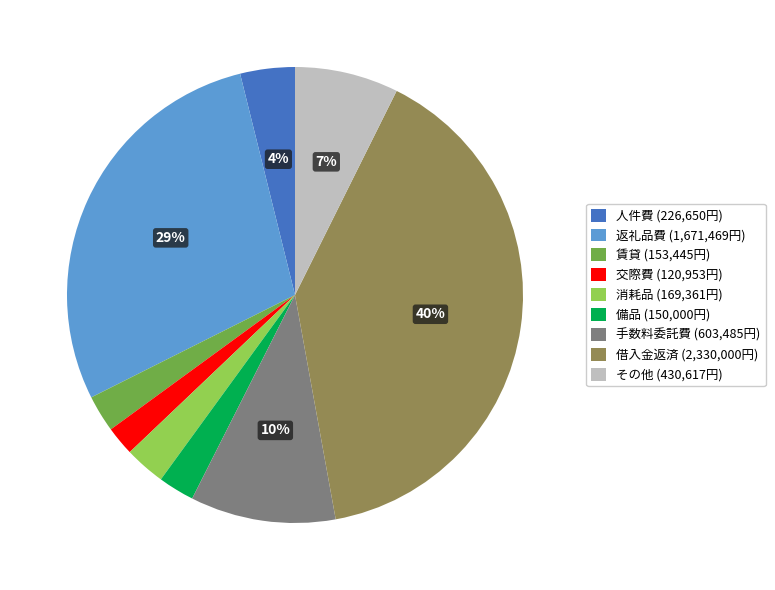

Is there any slice that represents more than half of the pie?

No